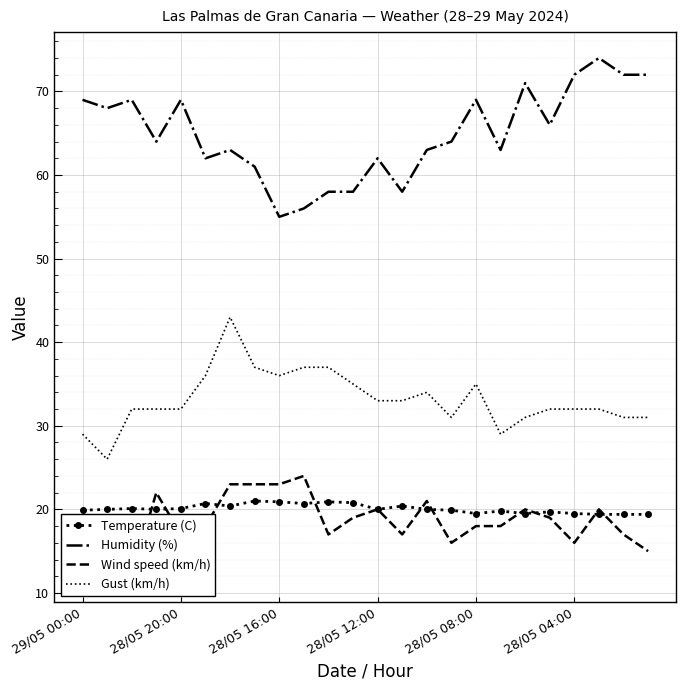

Is it true that Humidity (%) equals 123.1 at 18?

False